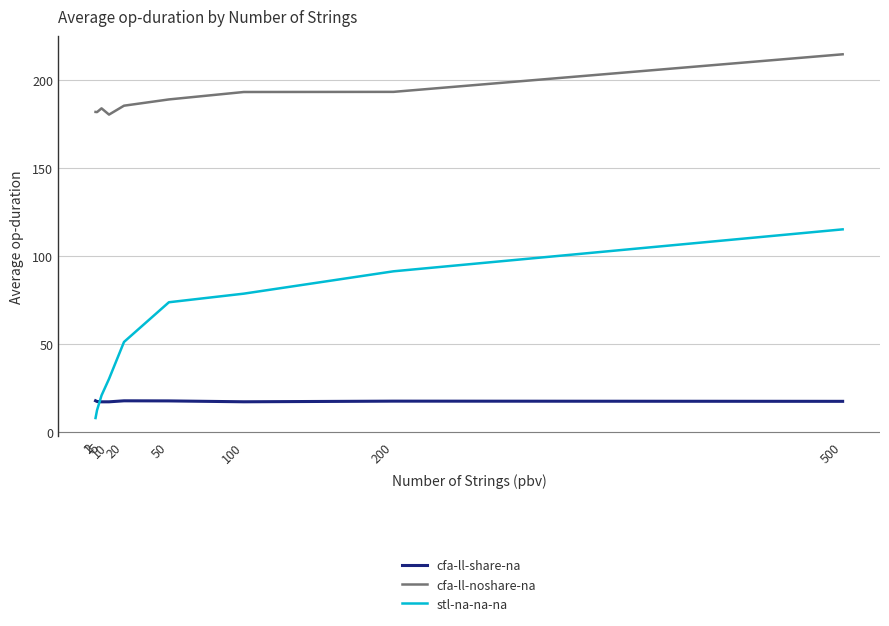

List the series in order of their peak value, highest first.

cfa-ll-noshare-na, stl-na-na-na, cfa-ll-share-na